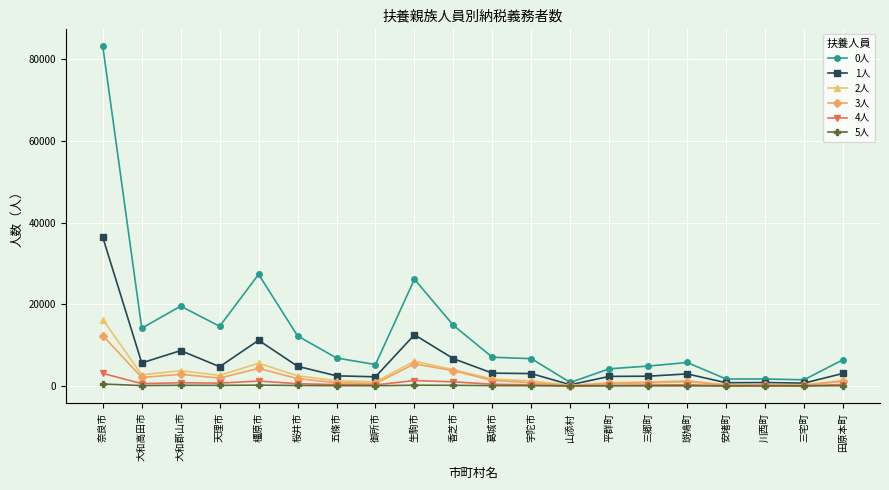

Which series has the largest total across all categories?

0人